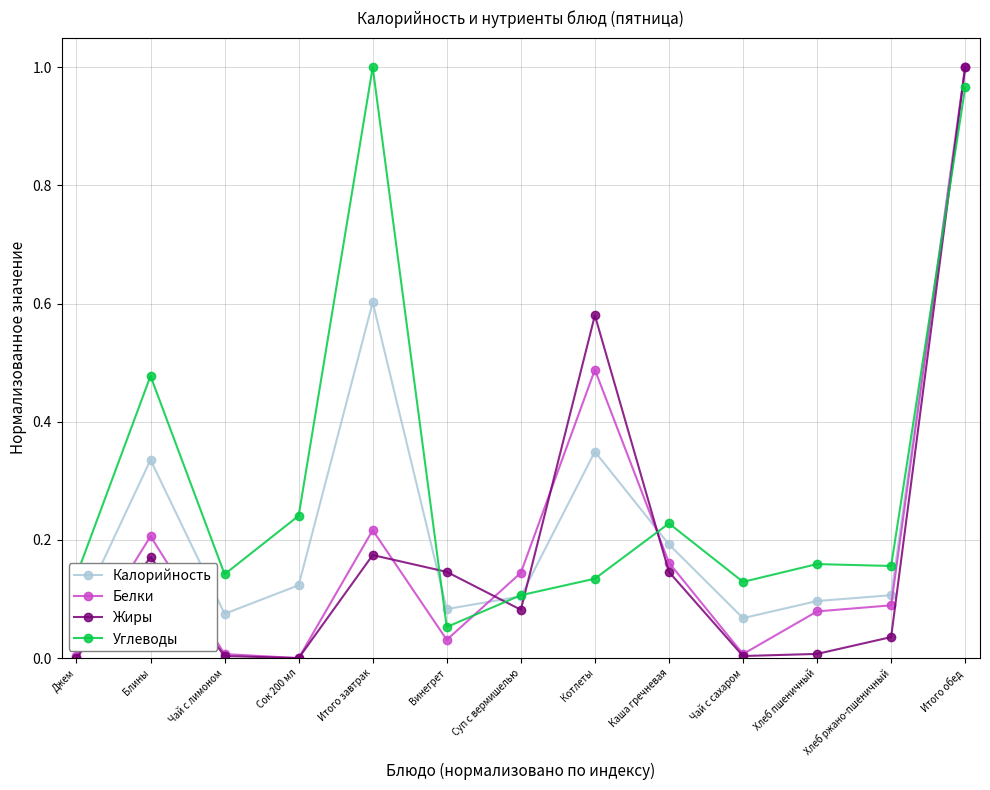

How many intersections are there between Углеводы and Белки?

3